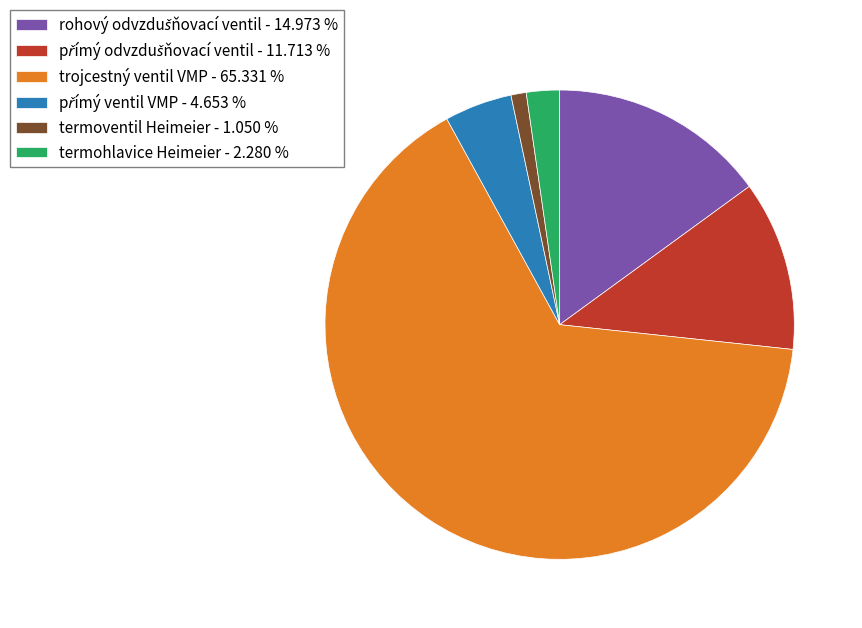

Does trojcestný ventil VMP - 65.331 % account for over 50% of the chart?

Yes